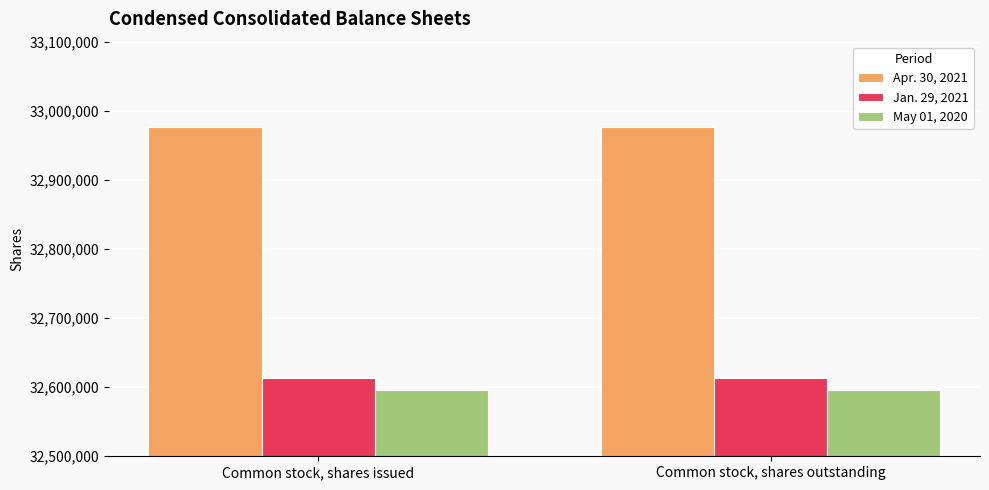

Rank the series by their maximum value, from lowest to highest.

May 01, 2020, Jan. 29, 2021, Apr. 30, 2021